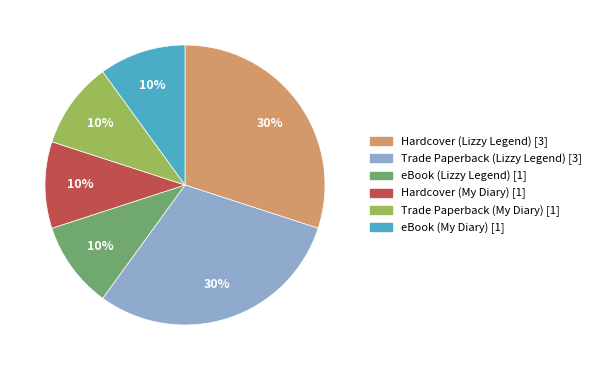

How many segments does this pie chart have?

6